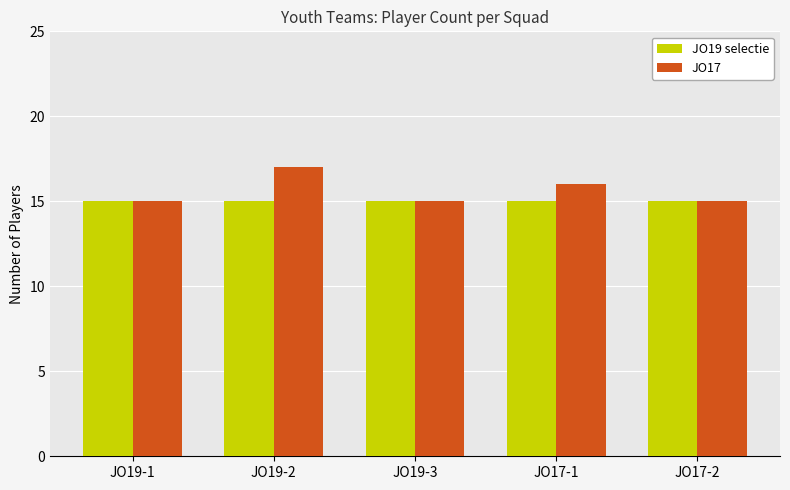

Count the number of categories in the chart.

5